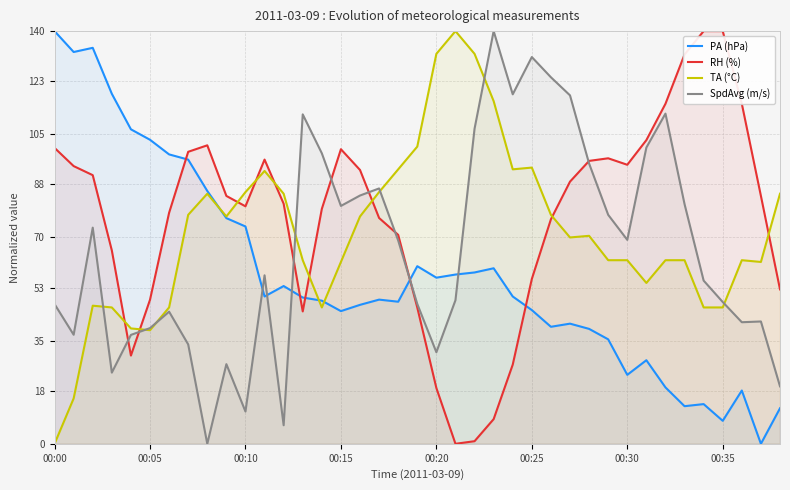

True or false: PA (hPa) and SpdAvg (m/s) intersect in this chart.

True